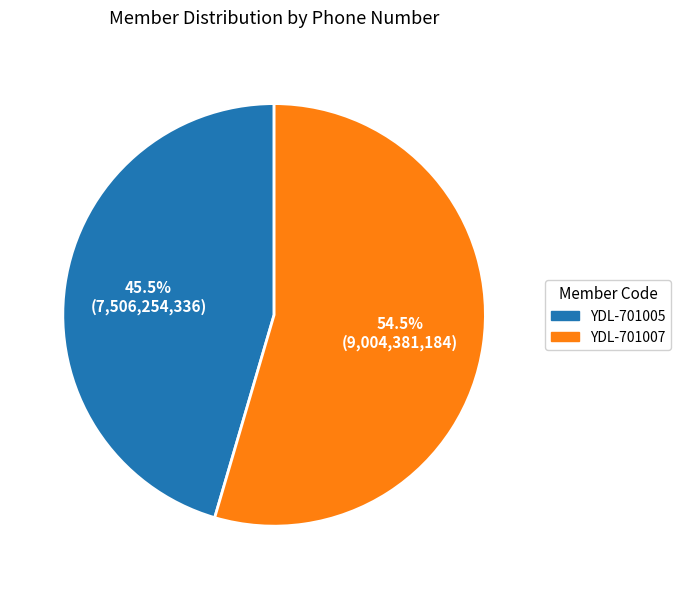

Combined, what portion of the pie is YDL-701005 and YDL-701007?

100.0%